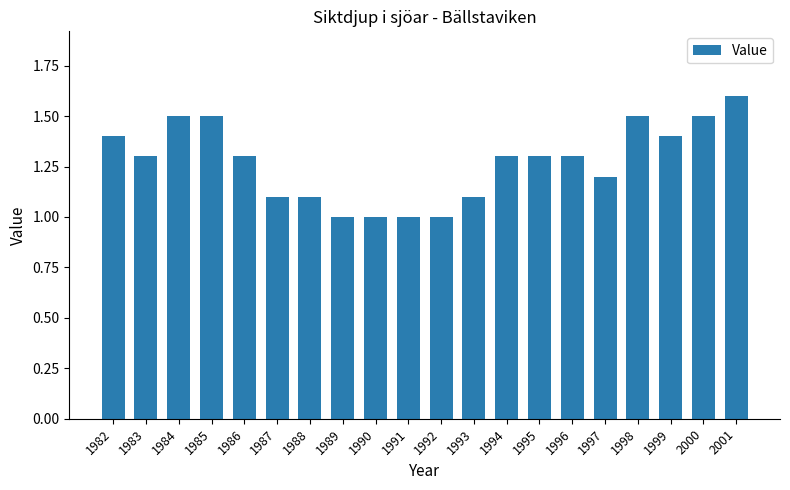

Reading right to left, extract all data points from this chart.

2001=1.6	2000=1.5	1999=1.4	1998=1.5	1997=1.2	1996=1.3	1995=1.3	1994=1.3	1993=1.1	1992=1.0	1991=1.0	1990=1.0	1989=1.0	1988=1.1	1987=1.1	1986=1.3	1985=1.5	1984=1.5	1983=1.3	1982=1.4